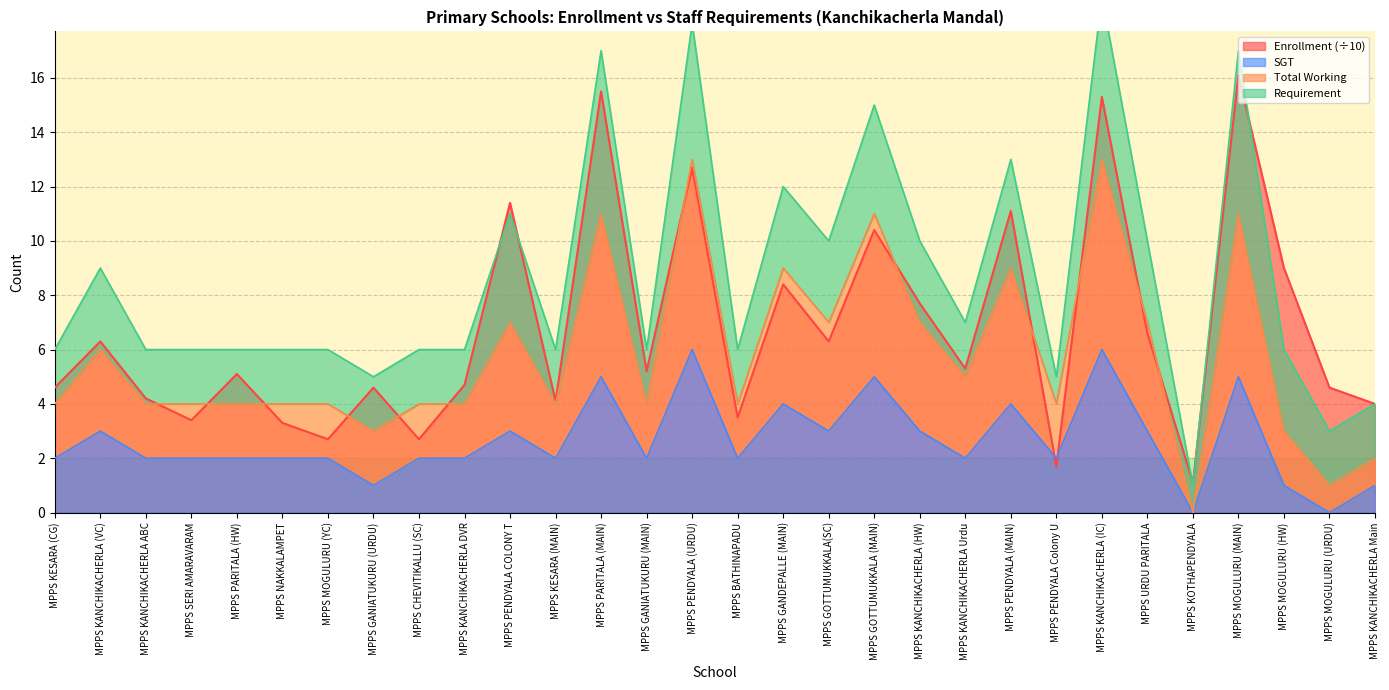

What is the sum of the Total Working values at MPPS KESARA (MAIN) and MPPS NAKKALAMPET?

8.0